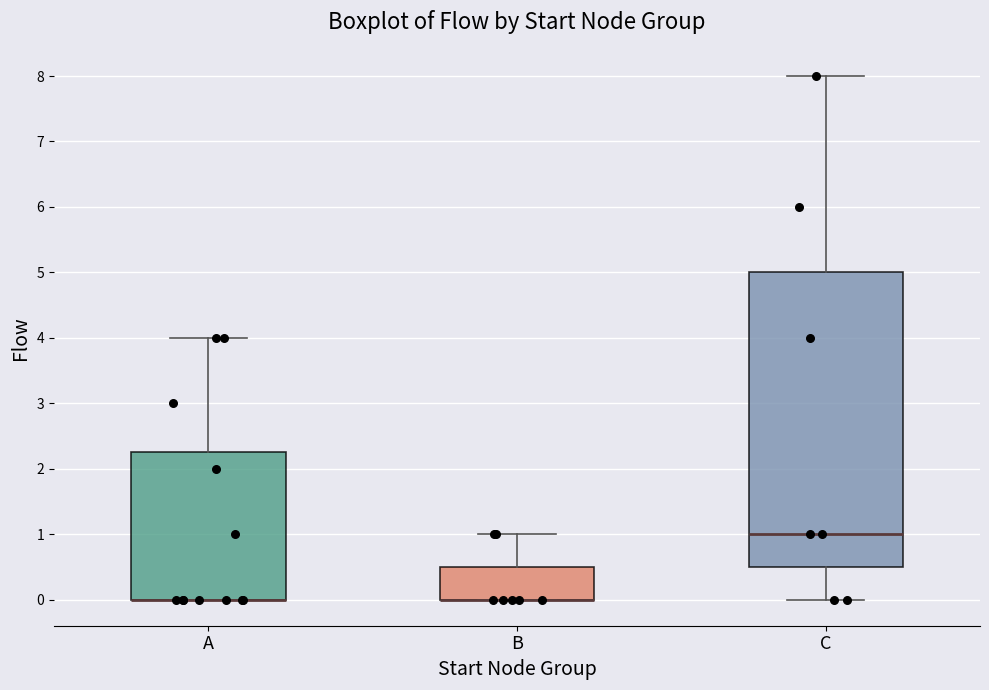

Comparing the boxes themselves (not the whiskers), which one is the tallest?

C